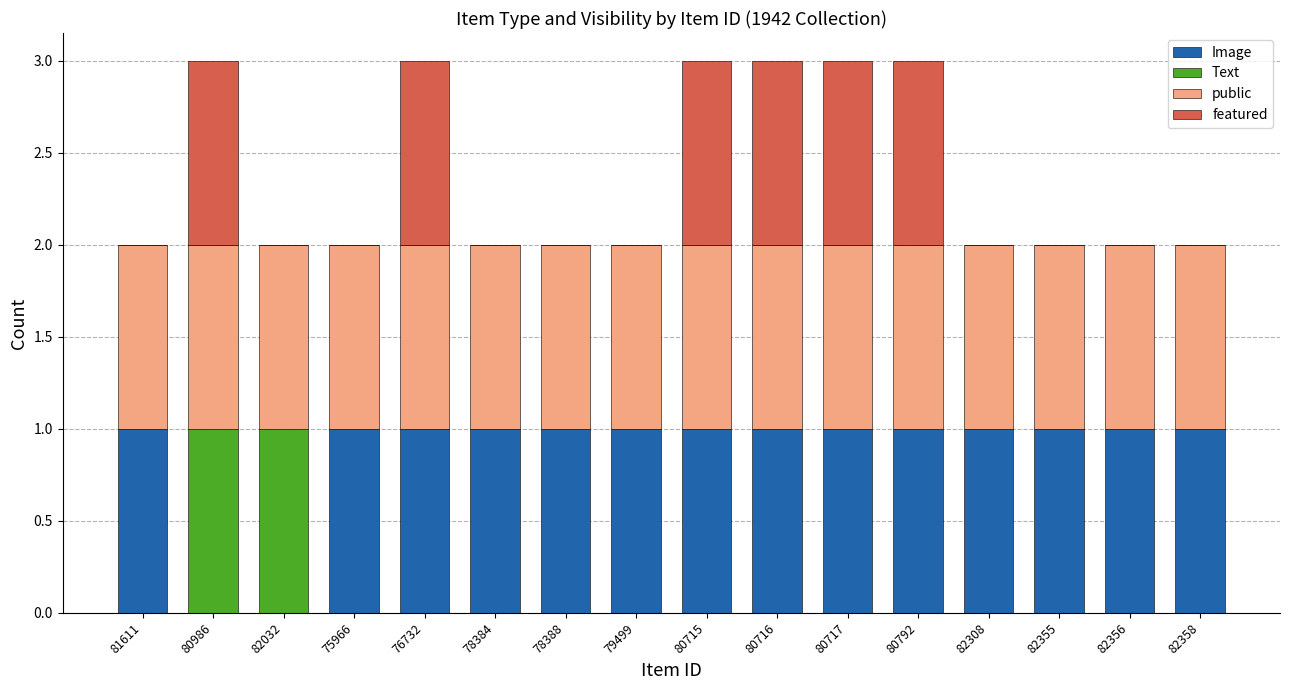

Is it true that Image equals 1 at 76732?

True